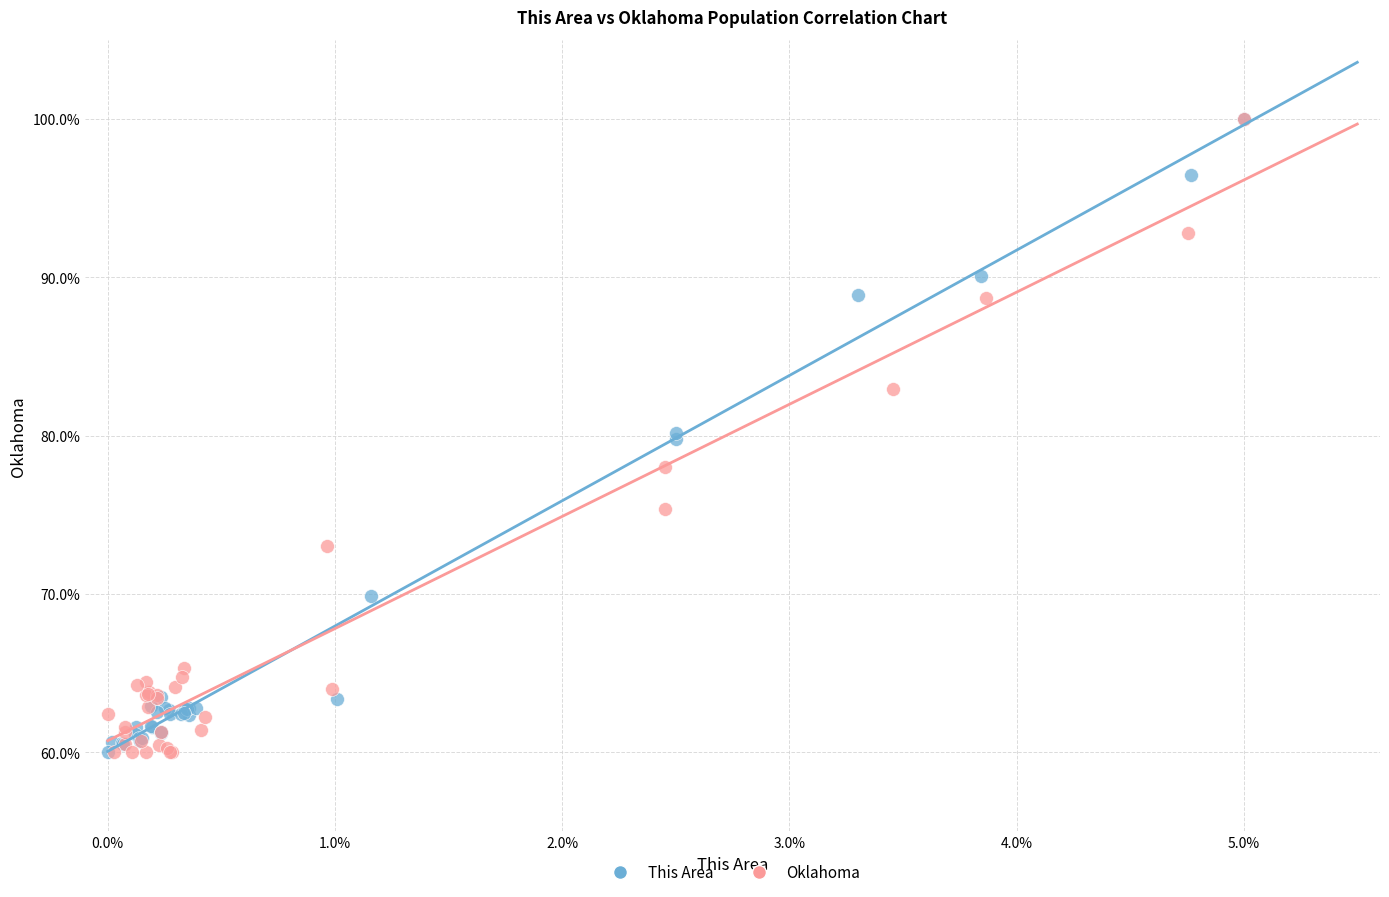

What are all the series names shown in the legend?

This Area, Oklahoma